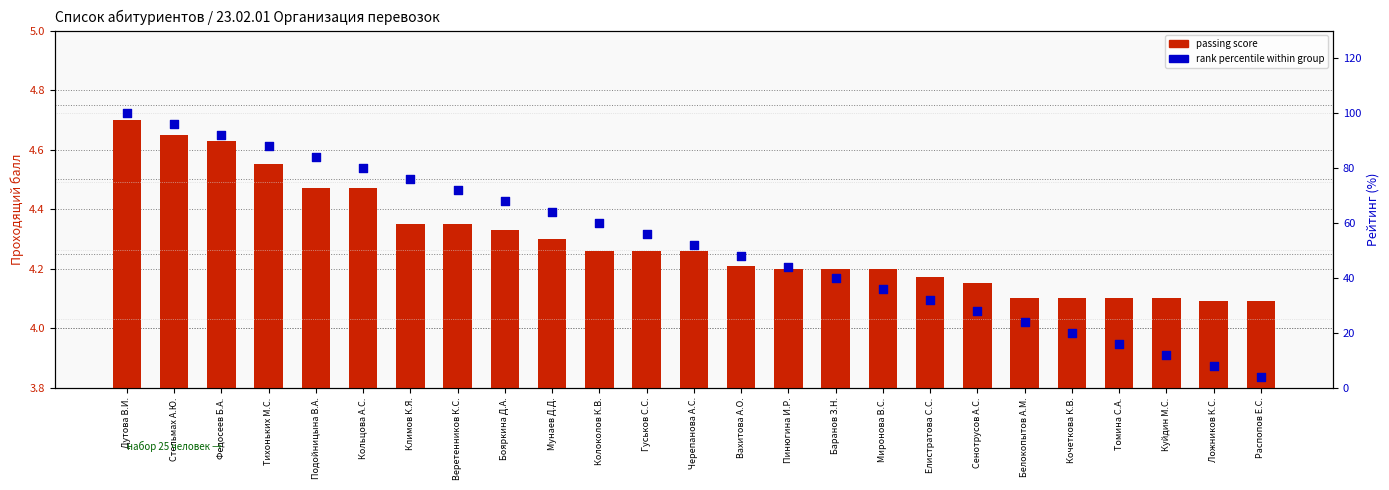

What are all the series names shown in the legend?

passing score, rank percentile